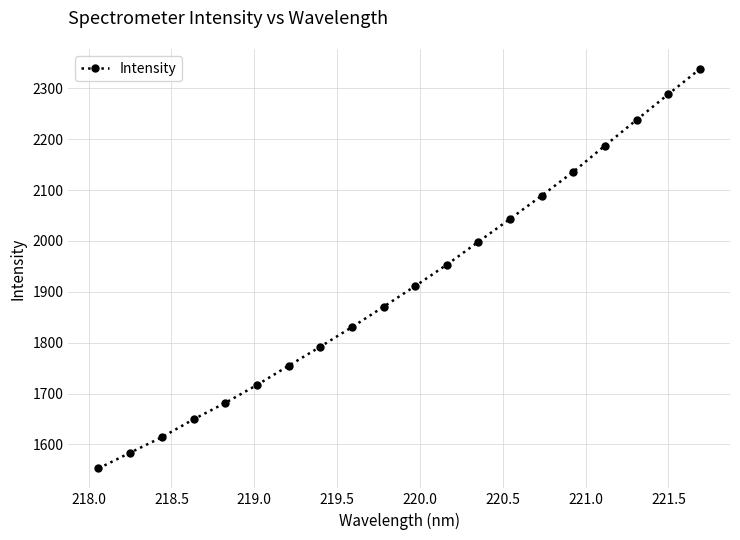

What is the smallest value displayed?

1552.8